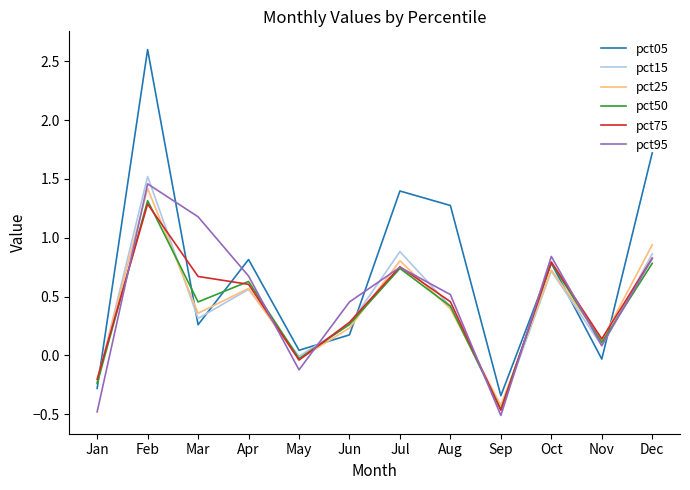

Where do pct95 and pct50 first cross each other?

Jan and Feb